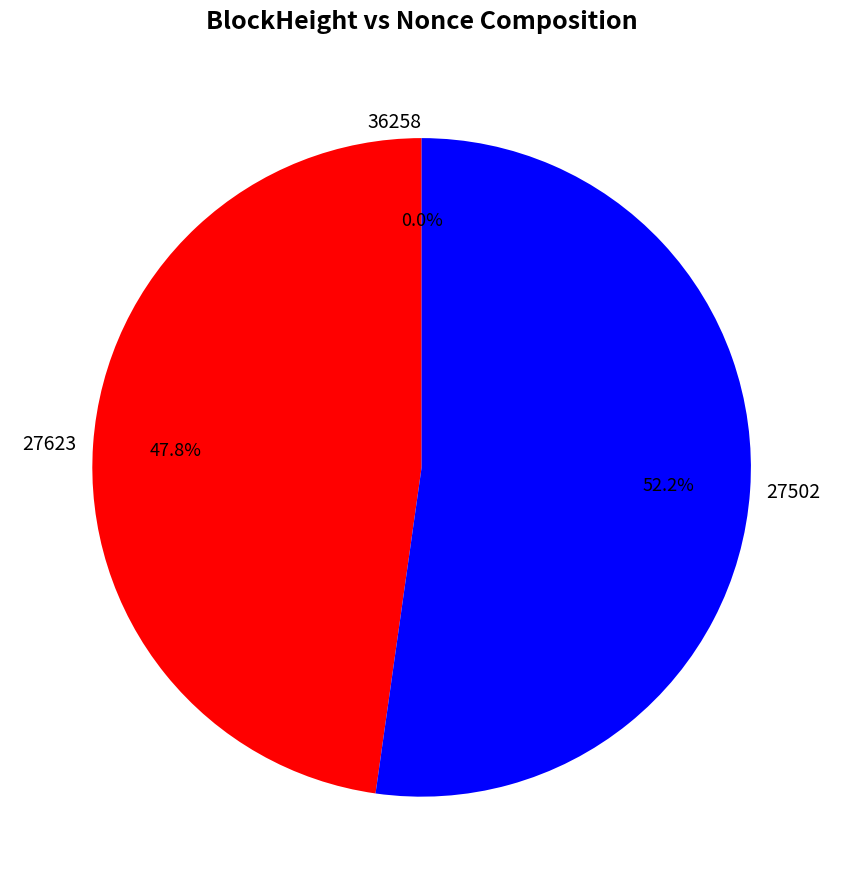

How many segments does this pie chart have?

3